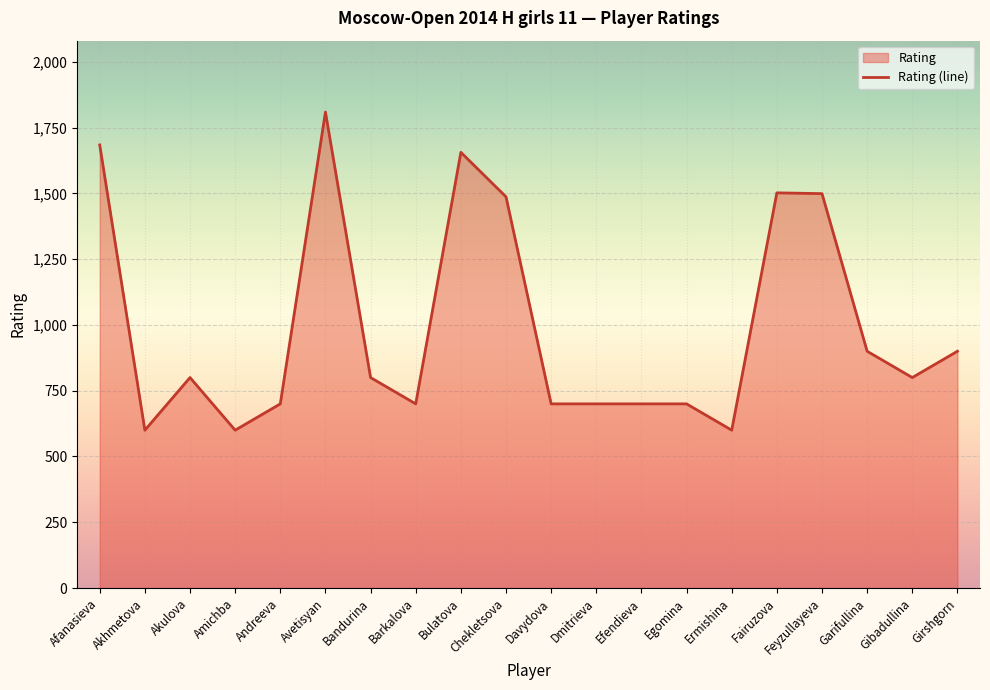

What is the sum of all values?

19837